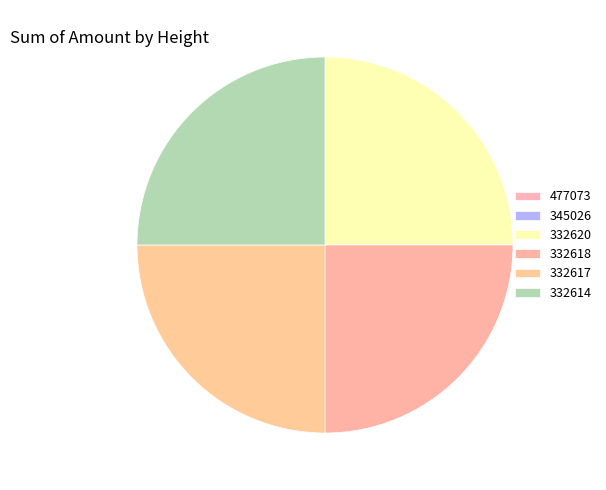

What is the total percentage of 332618 and 332617?

50.0%